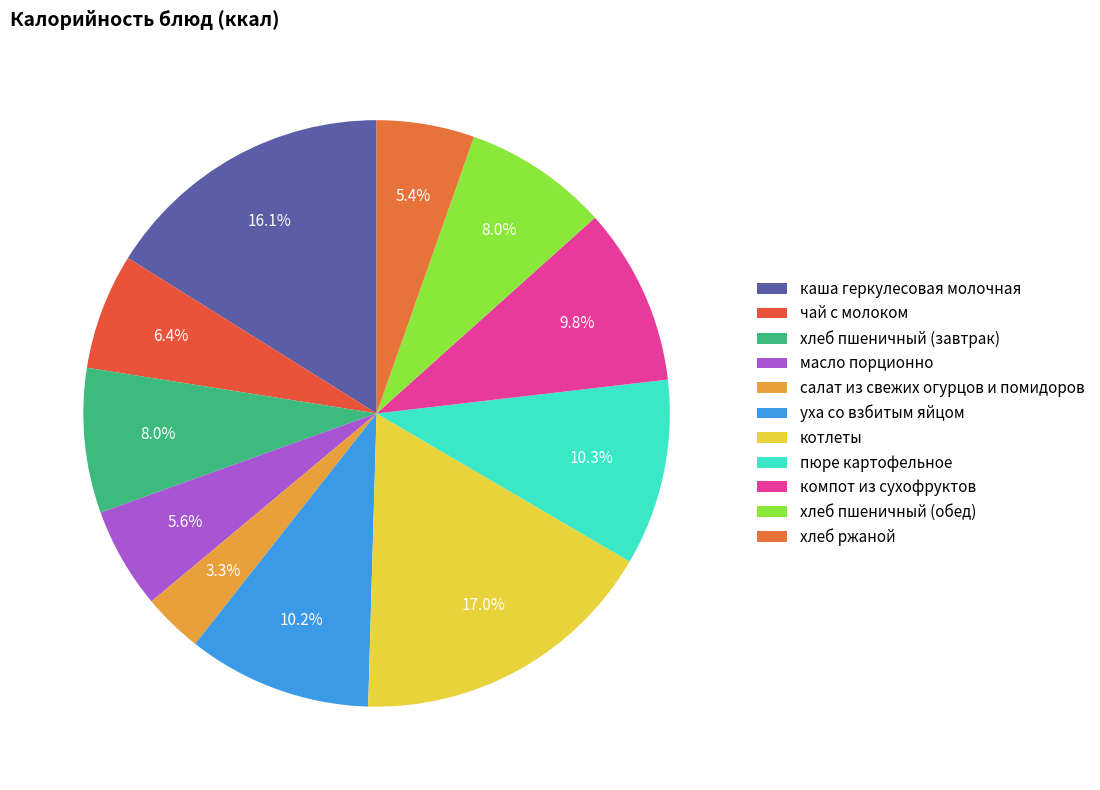

What is the change in value from котлеты to пюре картофельное?

-90.8